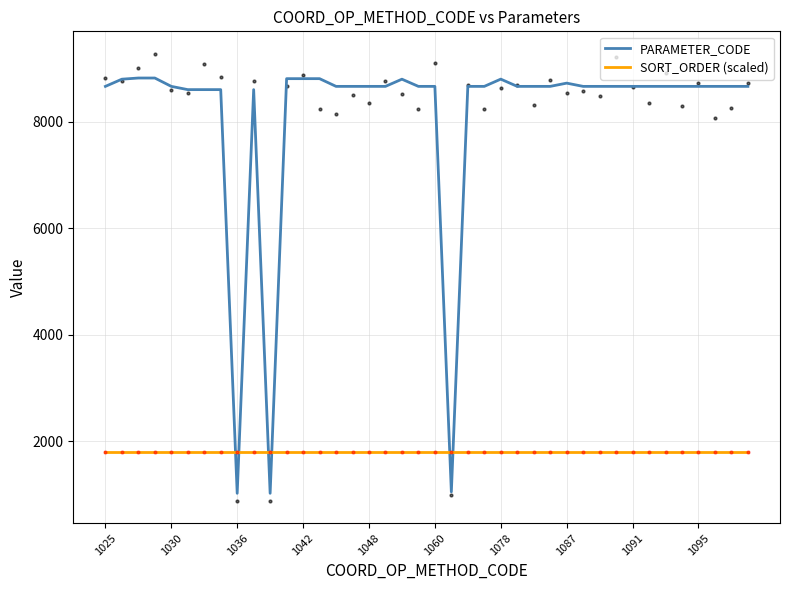

What is the minimum value for PARAMETER_CODE?

1024